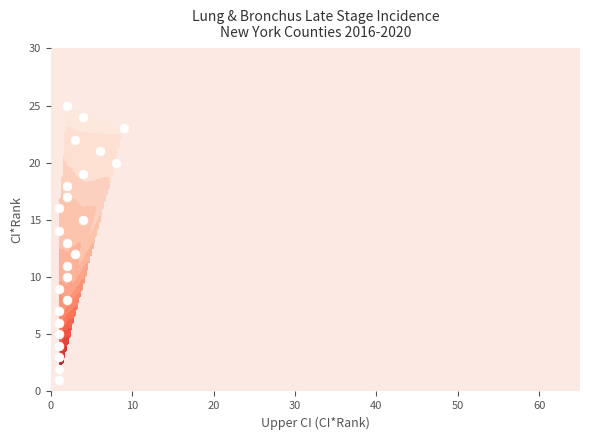

What is the difference between the maximum and minimum values?

24